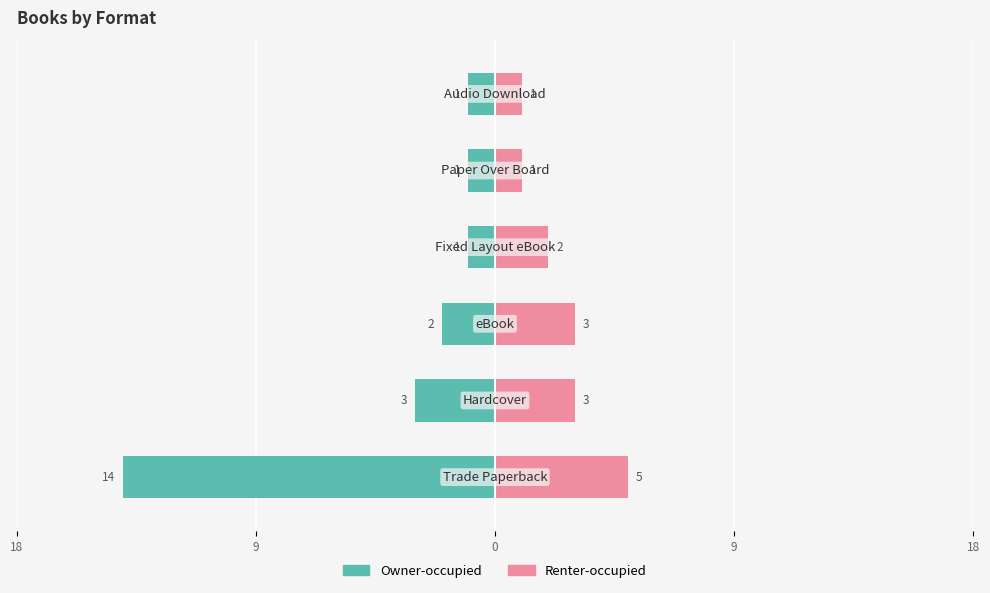

Which series changed the most between 18 and 9?

Owner-occupied